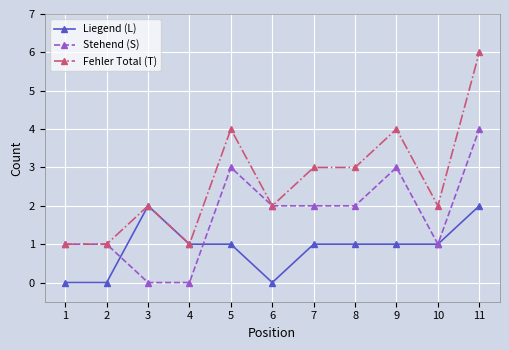

The Stehend (S) series shows 1 at 2. True or false?

True